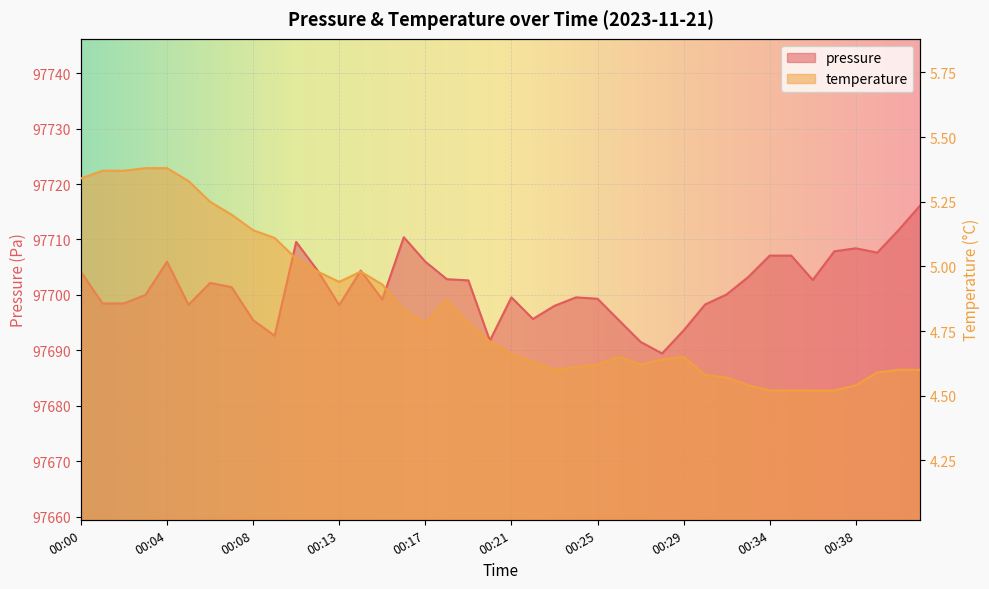

What is the value of the pressure point at the 28th from the left?

97689.4